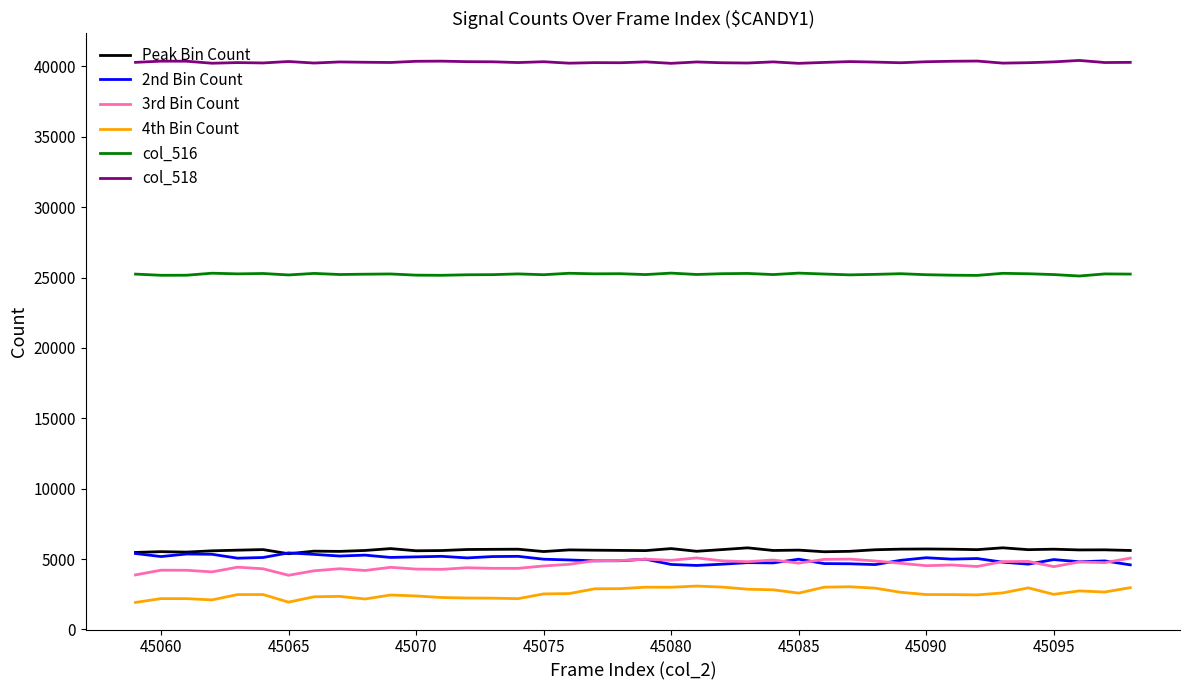

Which series has the largest total across all categories?

col_518